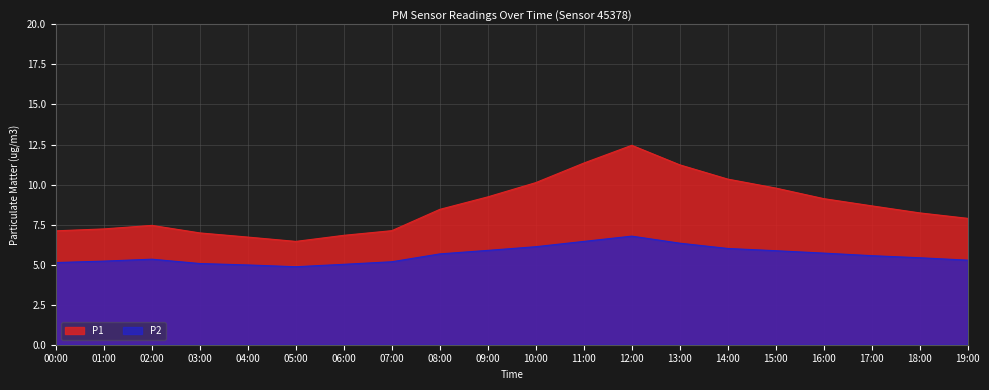

True or false: P1 has a value of 3.0 at 15:00.

False